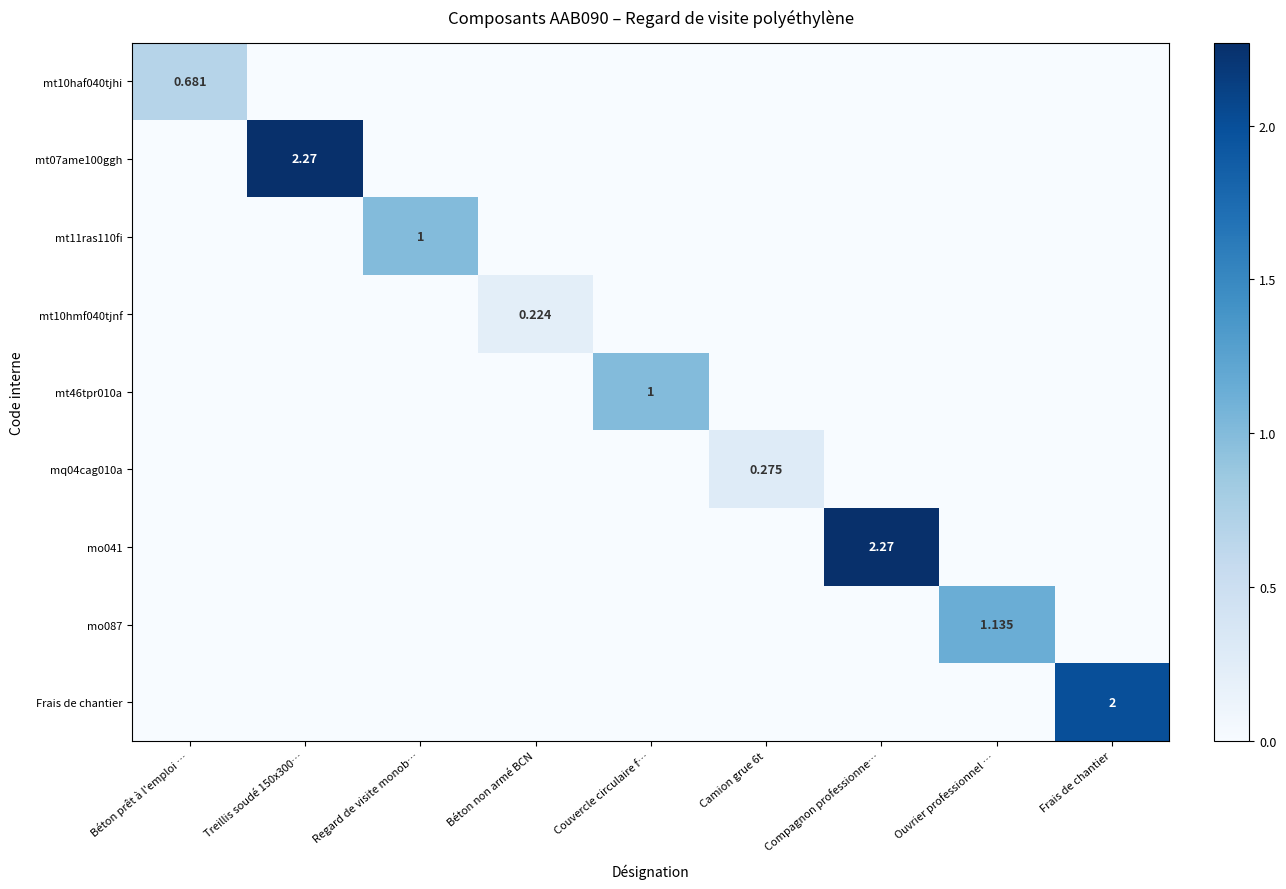

What is the difference between the highest and lowest values at Treillis soudé 150x300…?

2.3